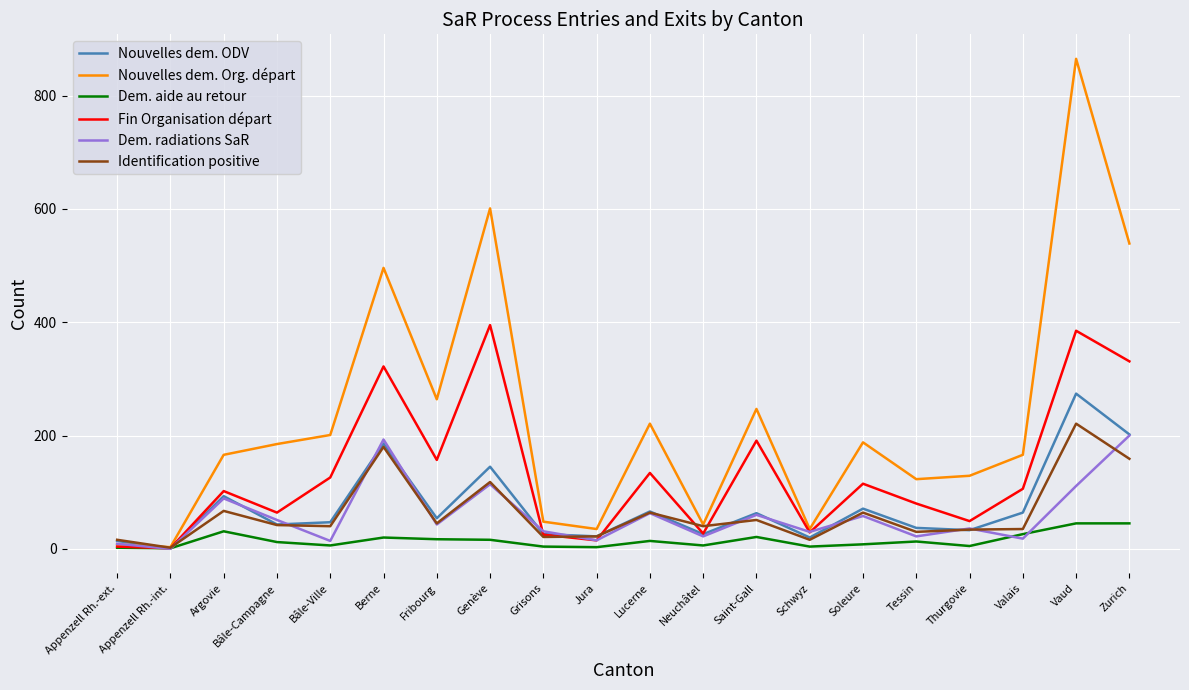

Which series has the widest spread of values?

Nouvelles dem. Org. départ